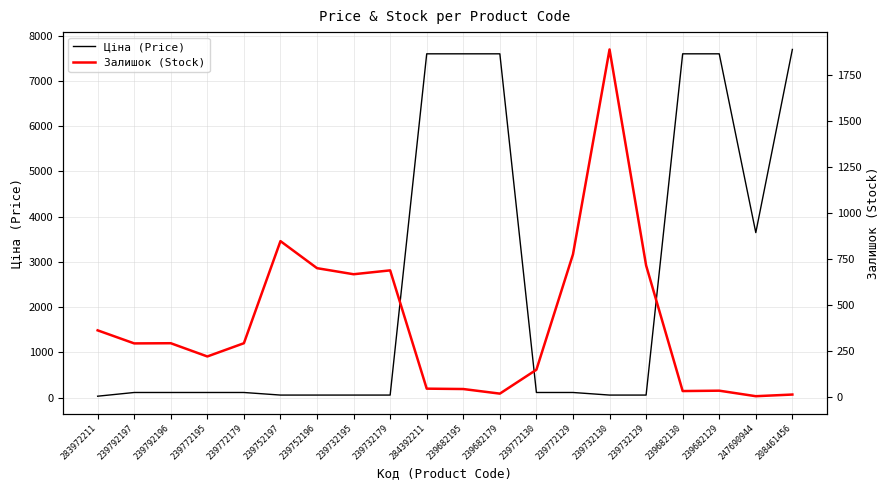

List the series in order of their overall mean, lowest first.

Залишок (Stock), Ціна (Price)